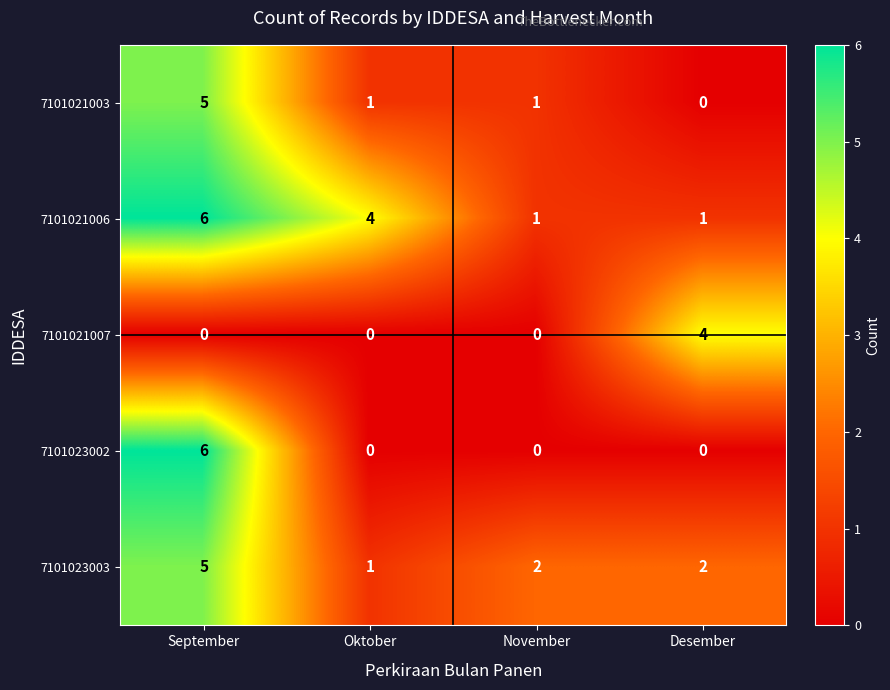

What is the sum of all 7101023002 values?

6